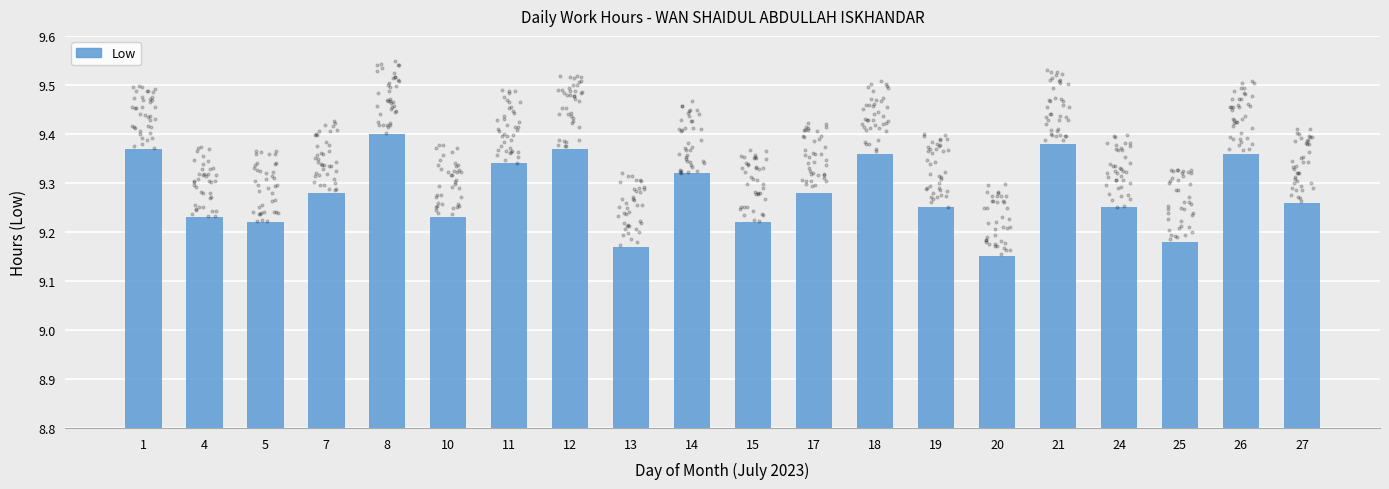

Which has a higher value, 21 or 25?

21